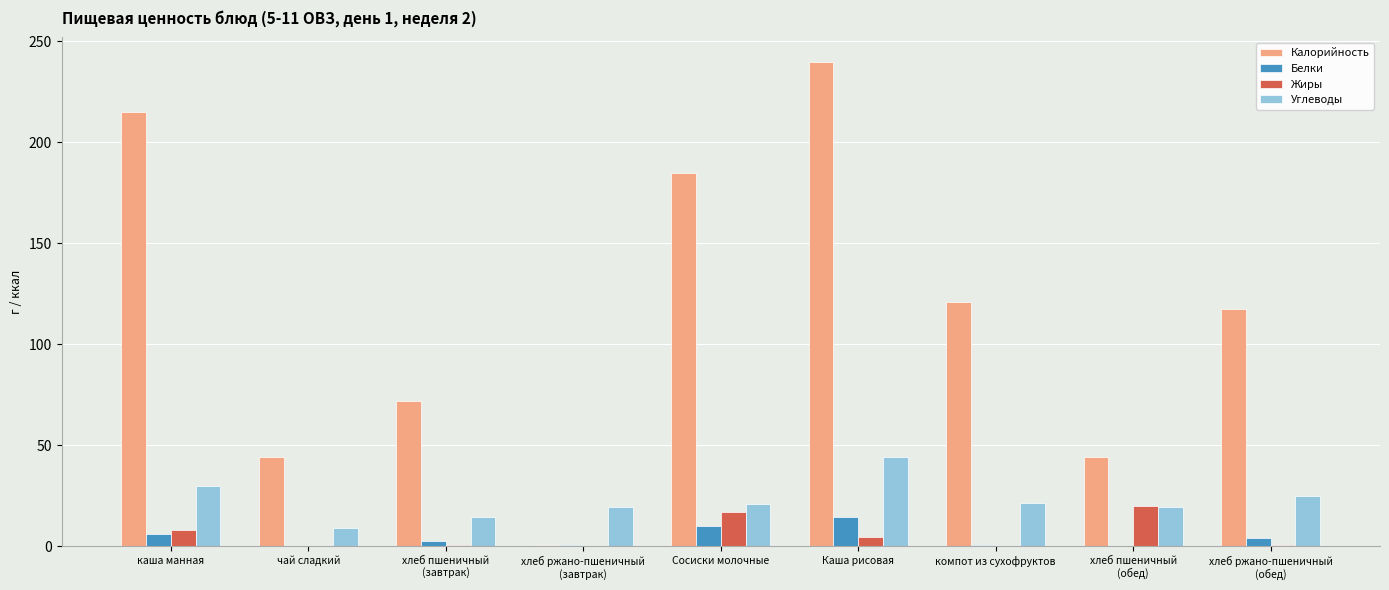

What is the total value across all series at Сосиски молочные?

232.4